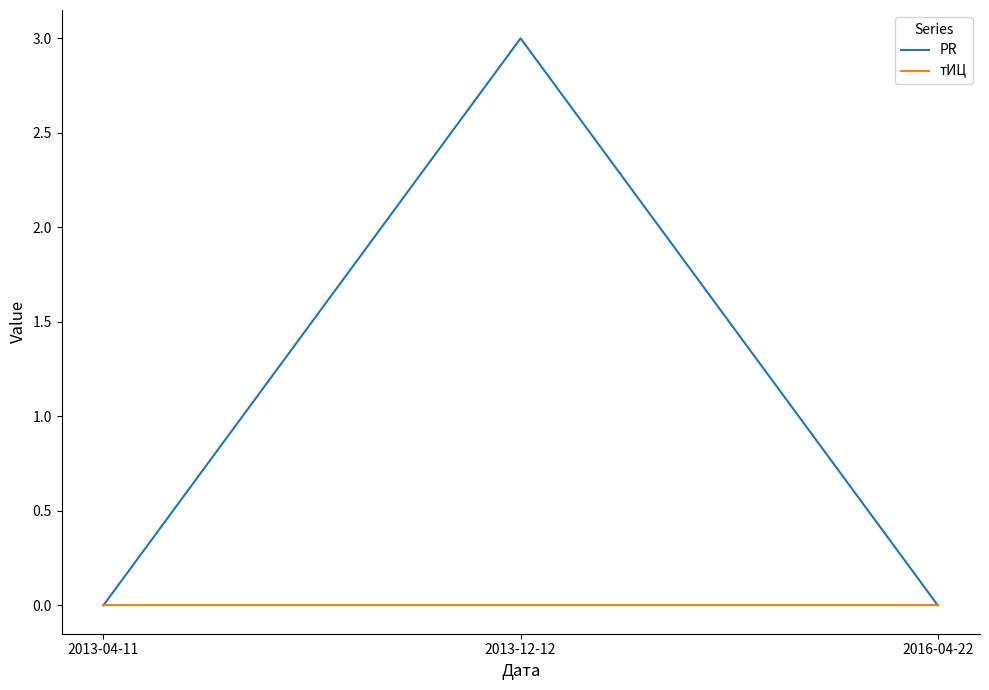

The value of PR at 2013-12-12 is 3. True or false?

True